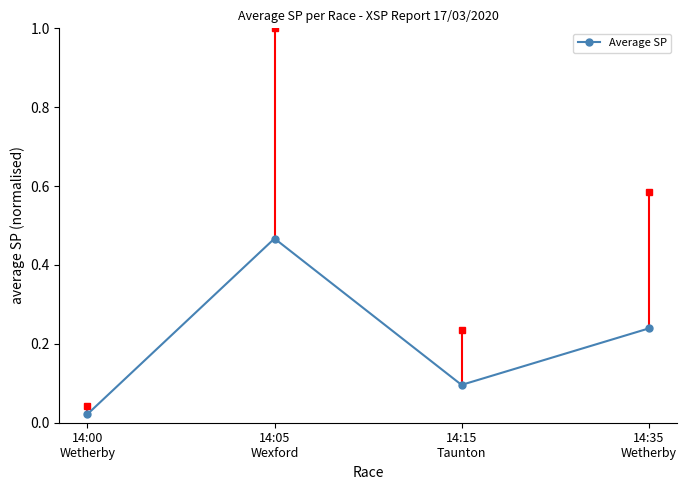

How many interior local peaks (higher than both neighbors) does the data have?

1